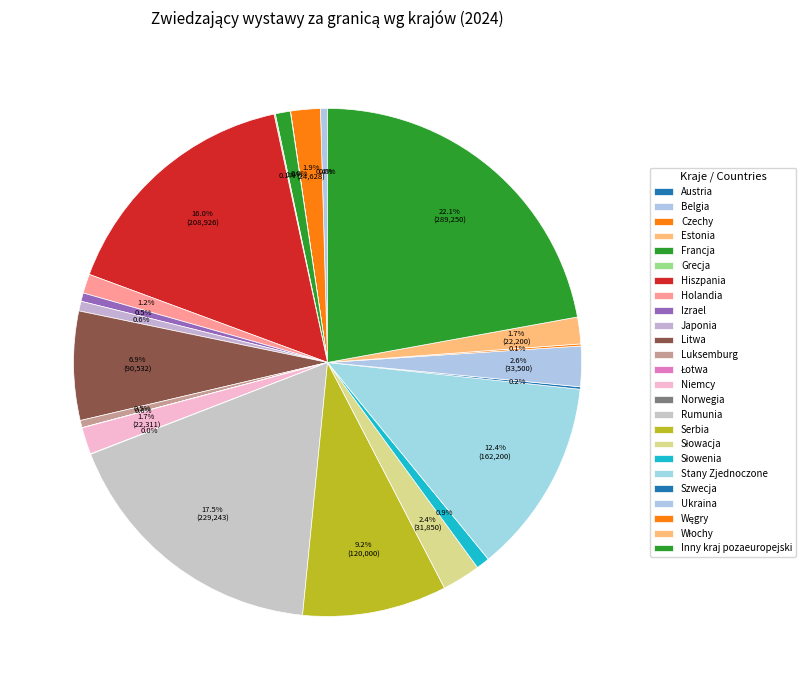

To the nearest percent, what is the difference between the Rumunia and Grecja slice percentages?

17%